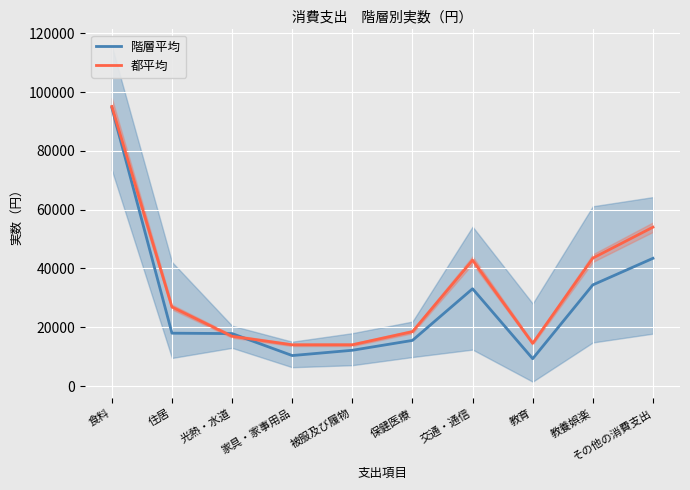

Which series changed the most between 家具・家事用品 and 教養娯楽?

都平均